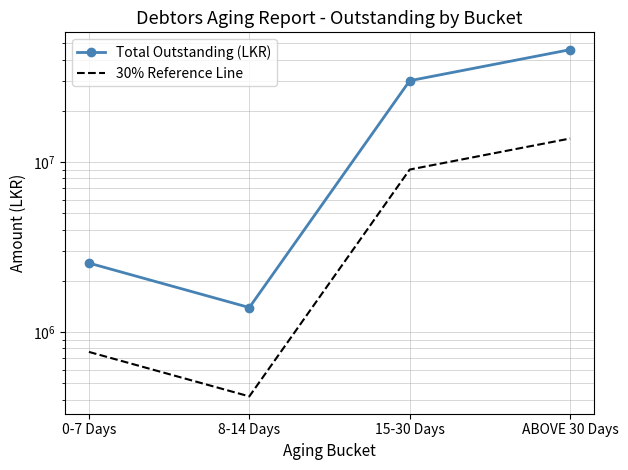

True or false: 30% Reference Line has more than 2 points higher than both neighbors.

False